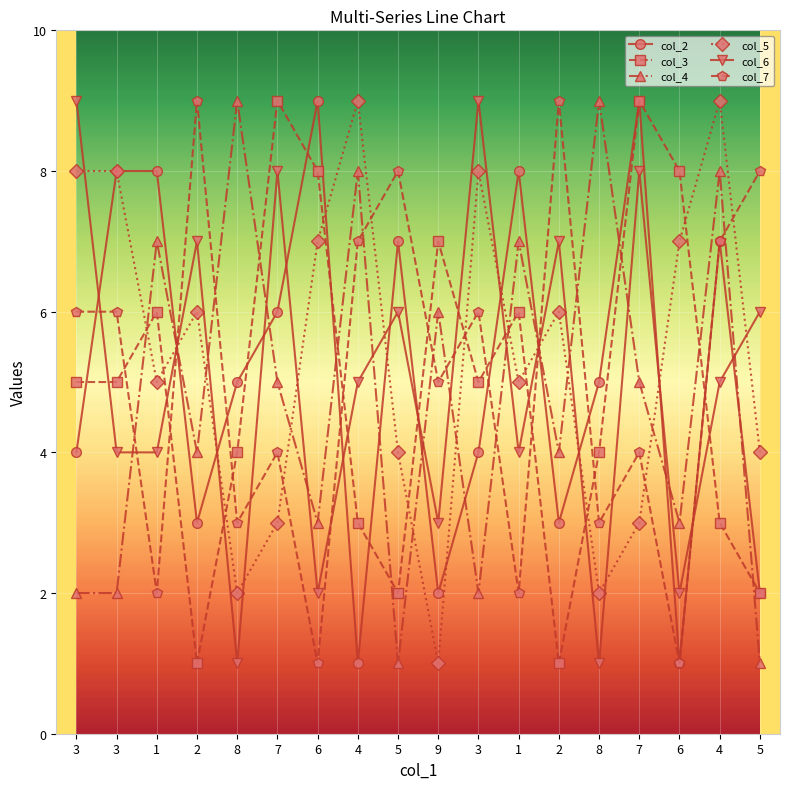

What is the sum of all col_2 values?

92